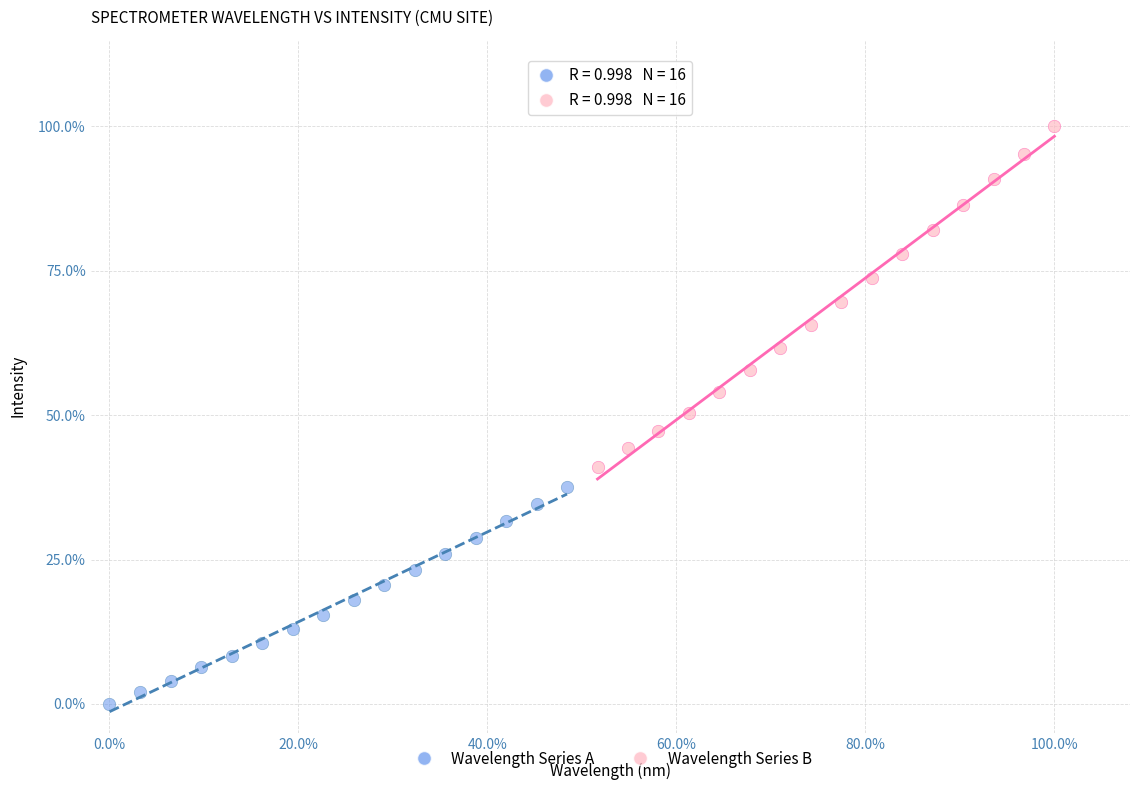

Which series contains the highest Y value?

Wavelength Series B